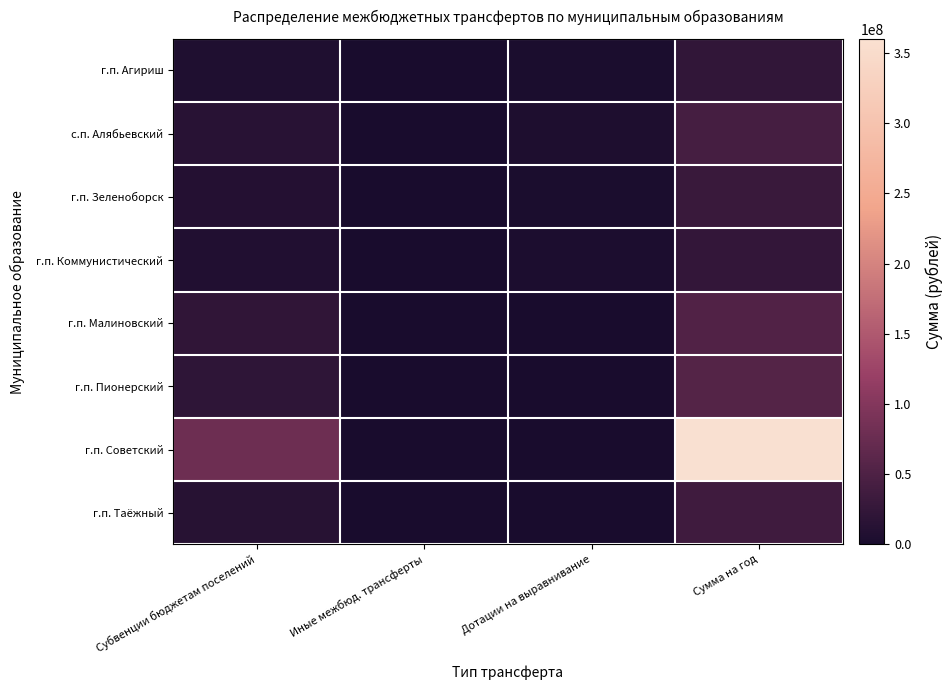

At how many categories does at least one series exceed 202686027?

1